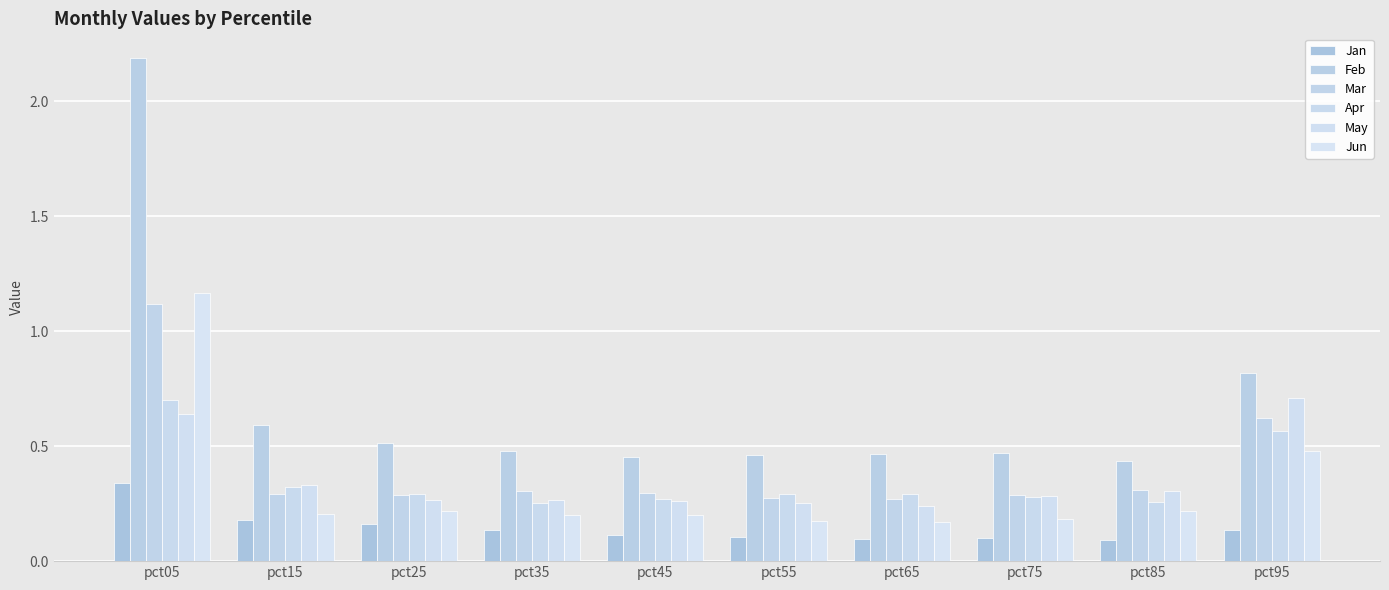

Rank the categories by Mar value from lowest to highest.

pct65, pct55, pct75, pct25, pct15, pct45, pct35, pct85, pct95, pct05